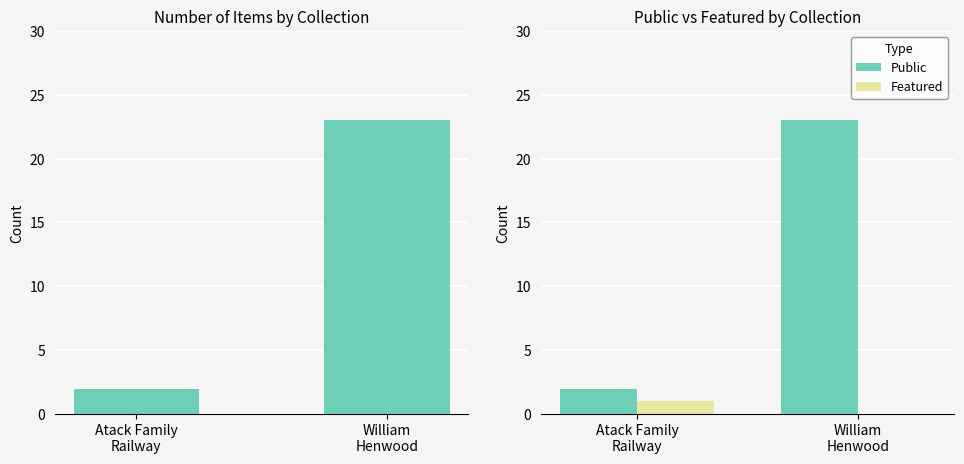

Is it true that Public equals 2 at Atack Family
Railway?

True